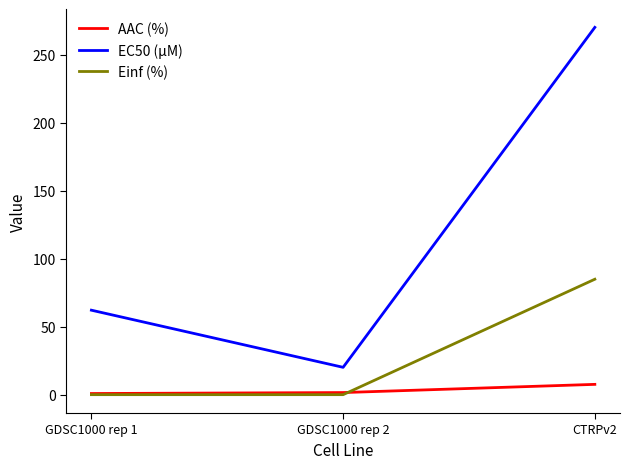

How many values in the EC50 (µM) series are below 62?

1